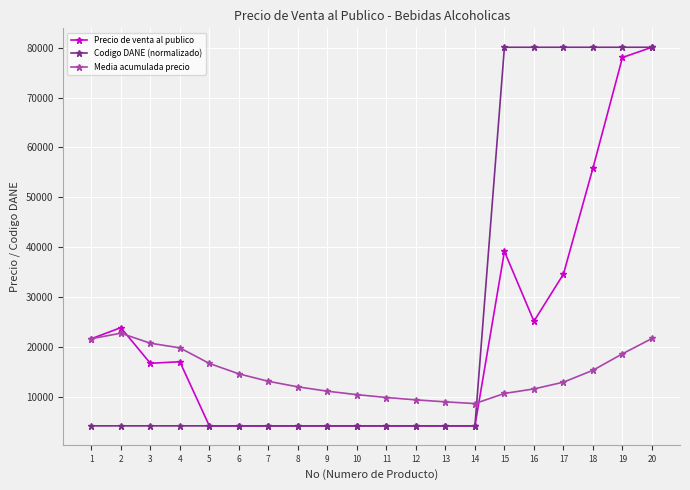

Is this an area chart (filled region under the line)?

No